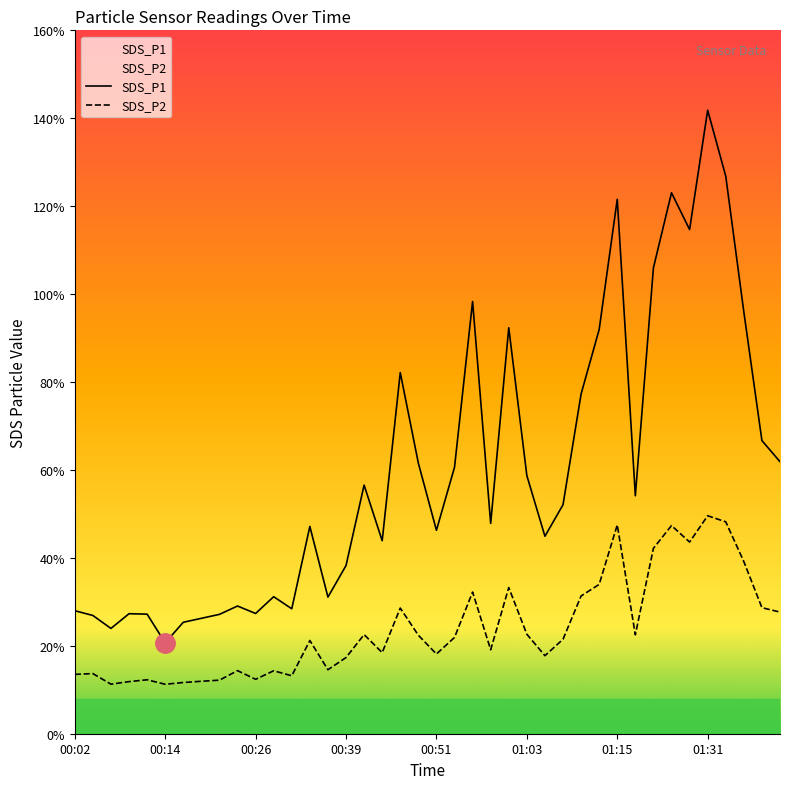

Which series has the largest total across all categories?

SDS_P1